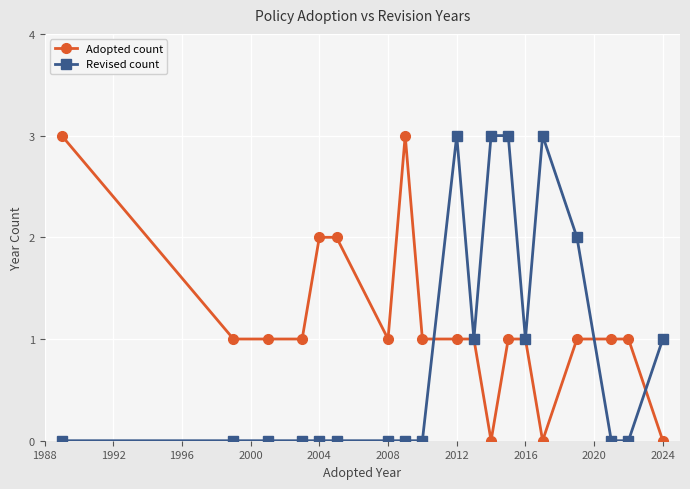

What is the greatest value displayed?

3